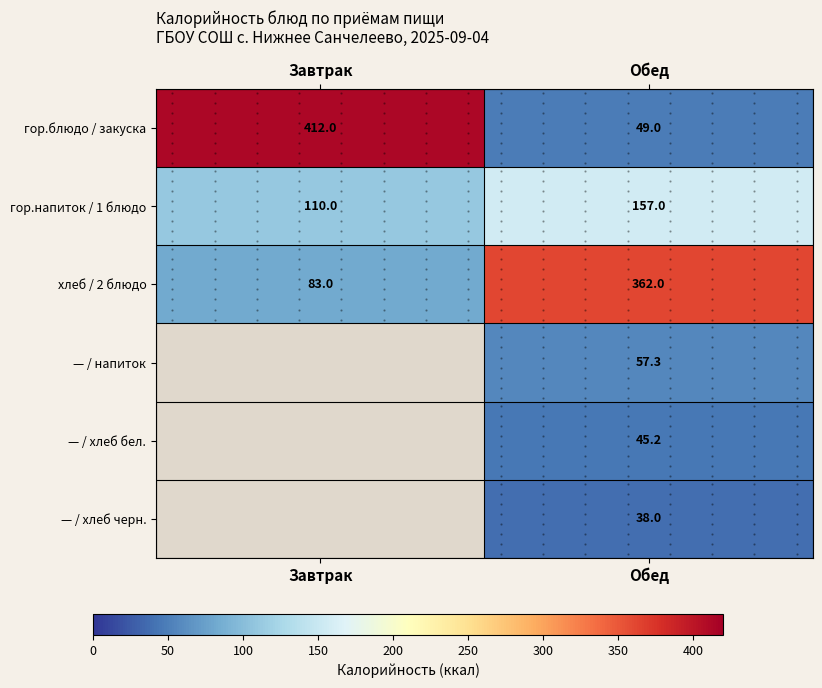

True or false: гор.напиток / 1 блюдо has a value of 157.0 at Обед.

True